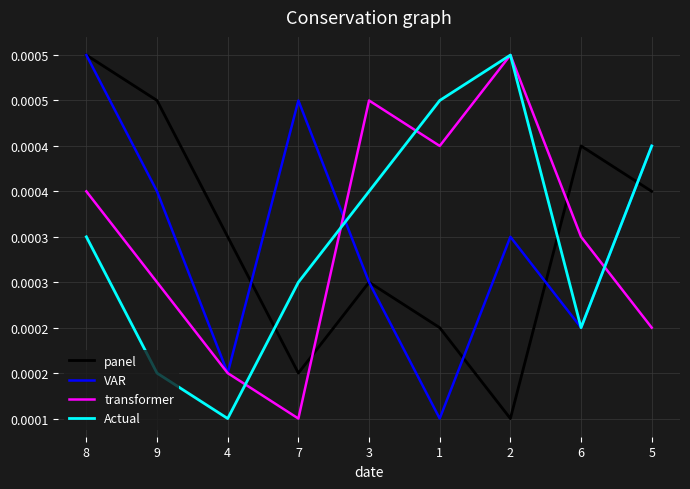

What are all the series names shown in the legend?

panel, VAR, transformer, Actual